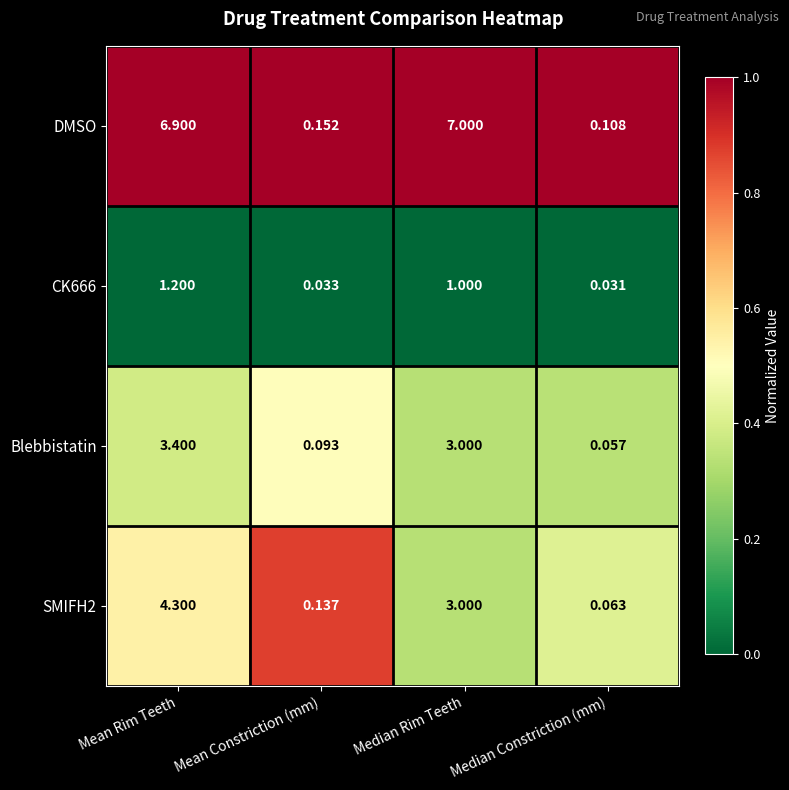

Between Mean Rim Teeth and Median Constriction (mm), which series saw the biggest shift?

DMSO